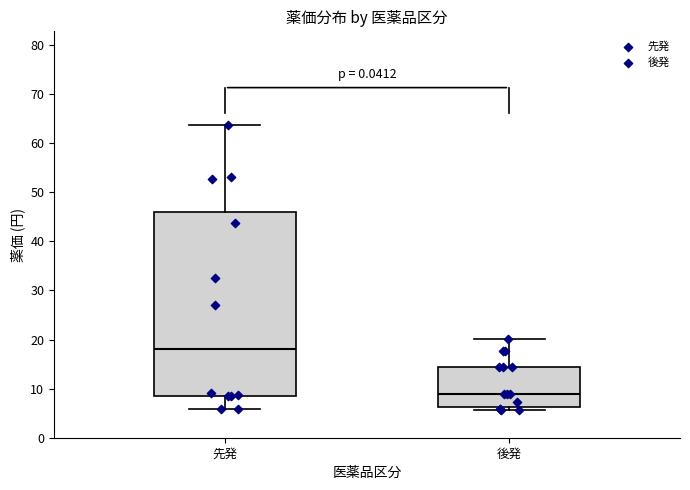

Reading left to right, transcribe this box plot: for each box, give where its median line is, the range the box spans, and where its two whiskers end, as read against the y-axis. The values are not printed on the chart, so give them approximately, as read against the axis.

先発: median 18, box 9 to 46, whiskers 6 to 64
後発: median 9, box 6 to 14, whiskers 6 (just below the box's lower edge) to 20